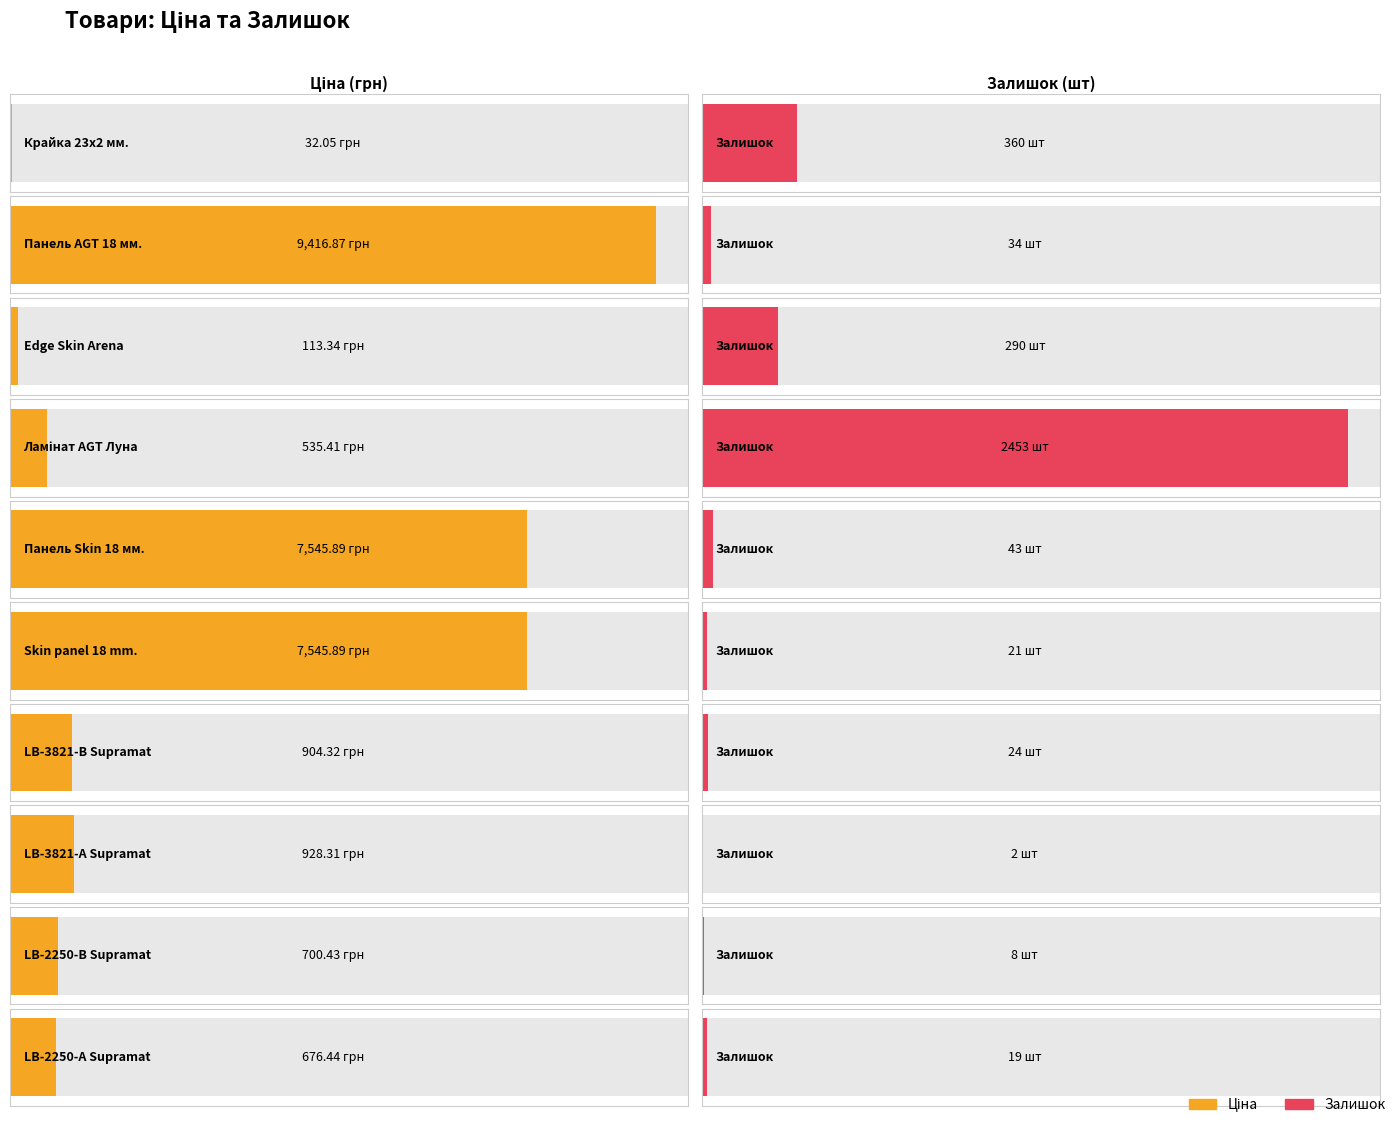

Which has a higher value, Edge Skin Arena or LB-2250-А Supramat?

LB-2250-А Supramat